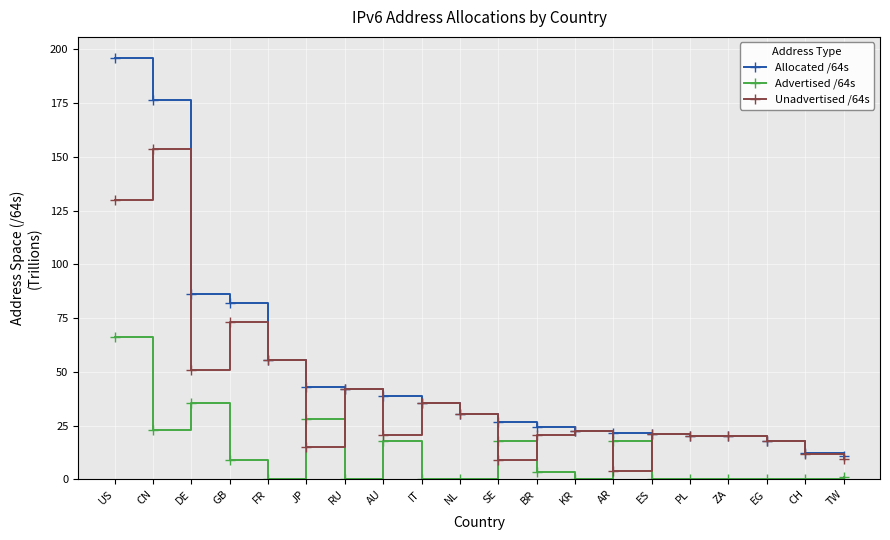

At which category is the sum across all series the highest?

US